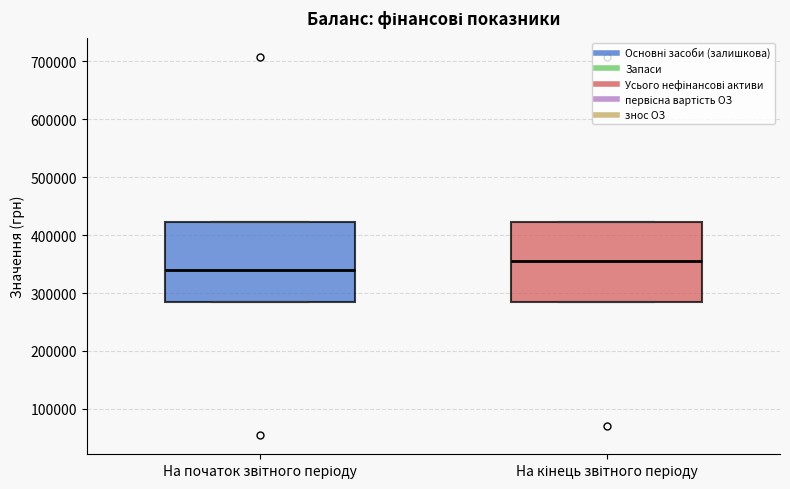

Where does the median line of the box for На початок звітного періоду sit on the y-axis? The values are not printed on the chart, so give them approximately, as read against the axis.

340000